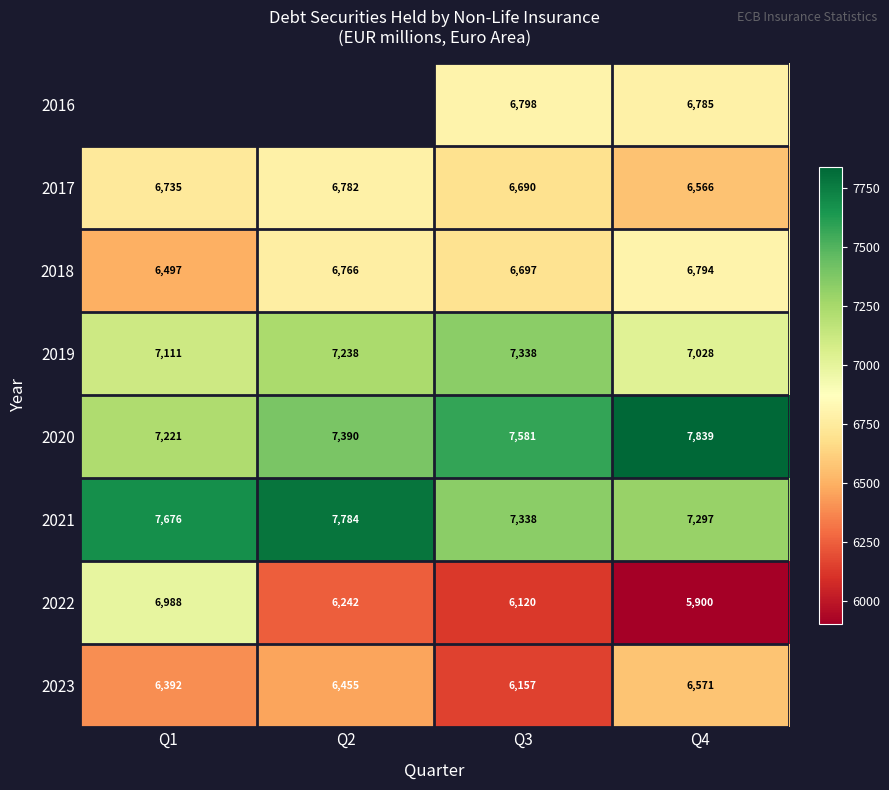

What is the minimum value shown in the chart?

5900.2